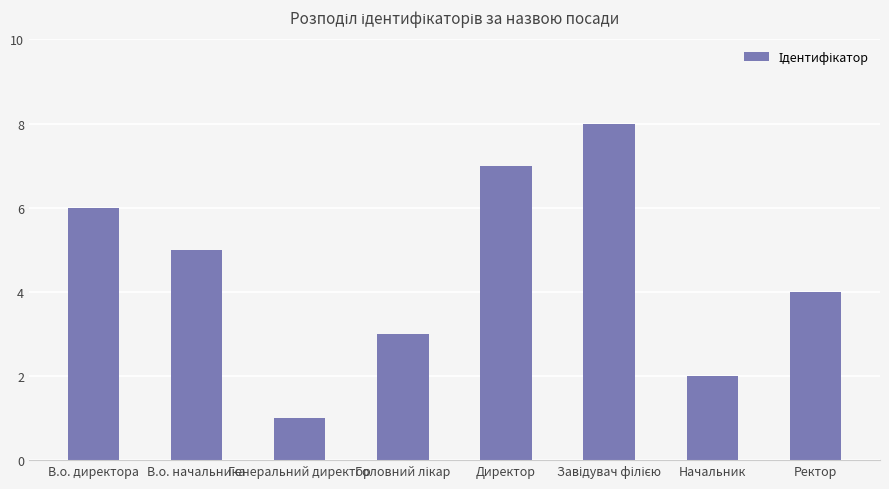

True or false: the data shows 0 at Генеральний директор.

False